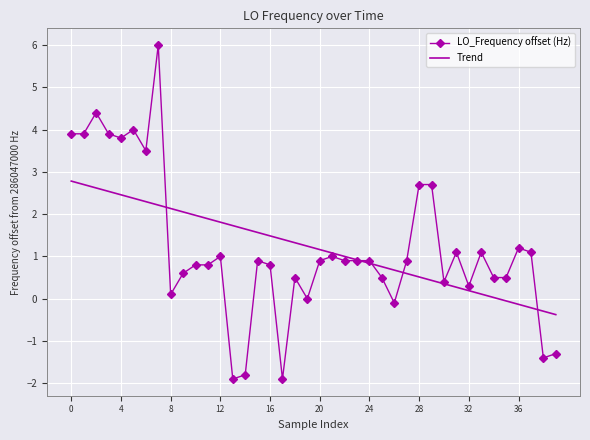

Which series has the widest spread of values?

LO_Frequency offset (Hz)